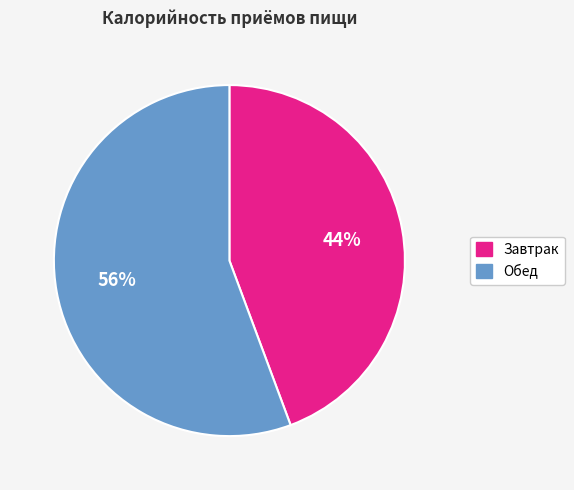

Count the number of slices in the pie.

2